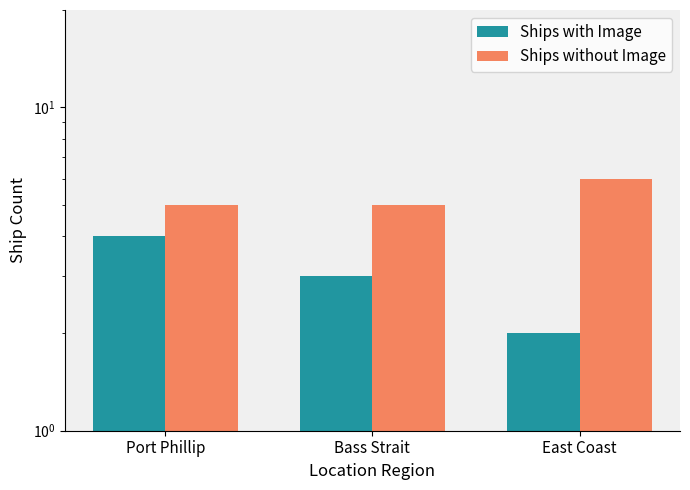

The Ships without Image series shows 1 at Port Phillip. True or false?

False